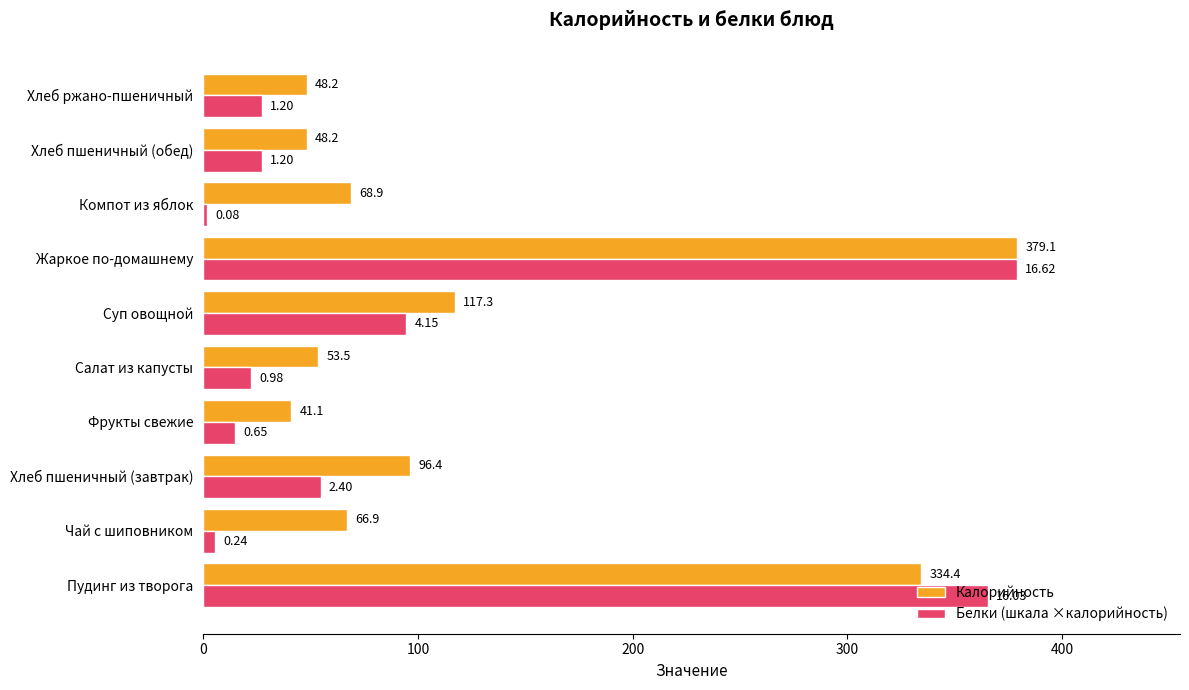

Count the number of categories in the chart.

10